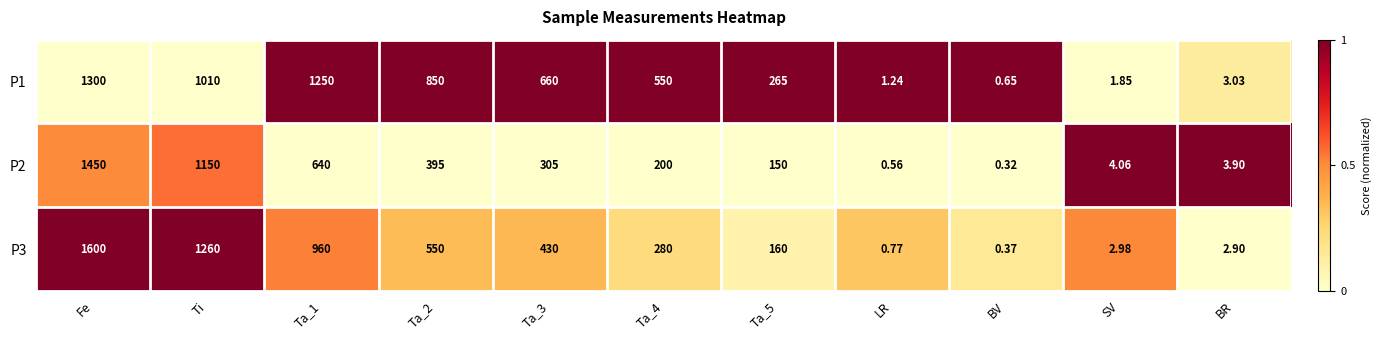

List the series in order of their overall mean, lowest first.

P2, P3, P1